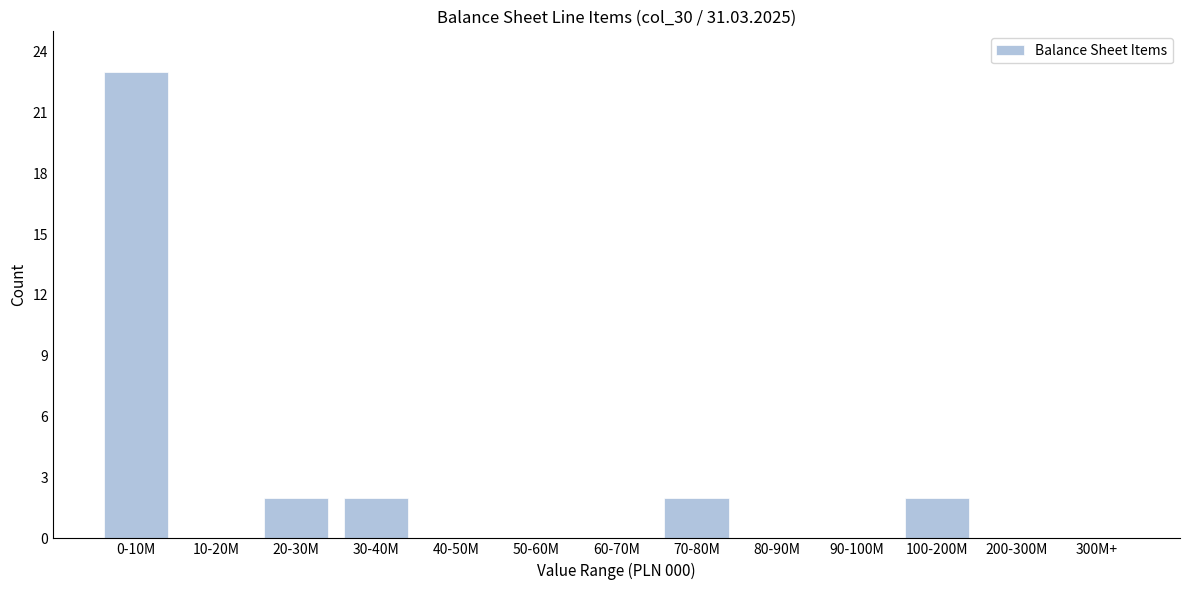

Reading left to right, extract all data points from this chart.

0-10M=23	10-20M=0	20-30M=2	30-40M=2	40-50M=0	50-60M=0	60-70M=0	70-80M=2	80-90M=0	90-100M=0	100-200M=2	200-300M=0	300M+=0